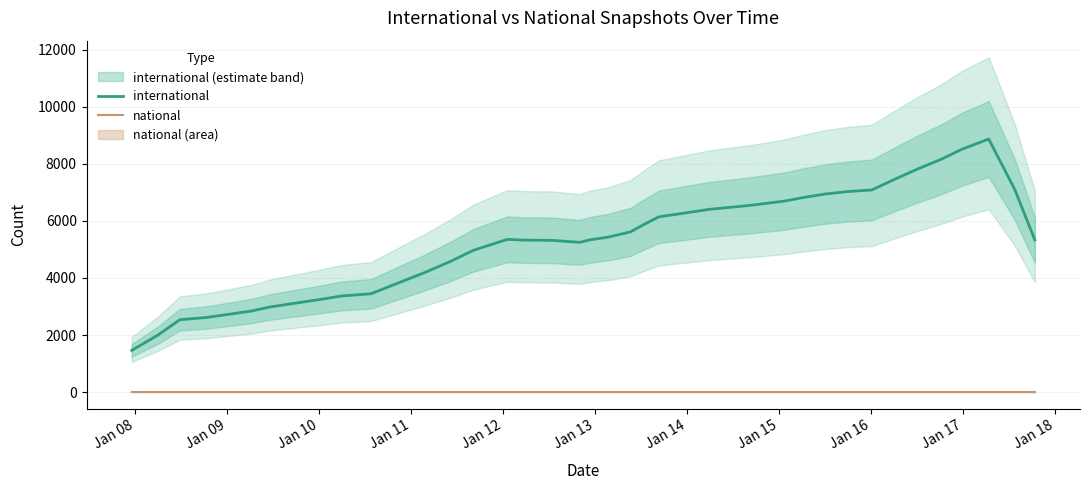

What is the minimum value for international?

1463.2